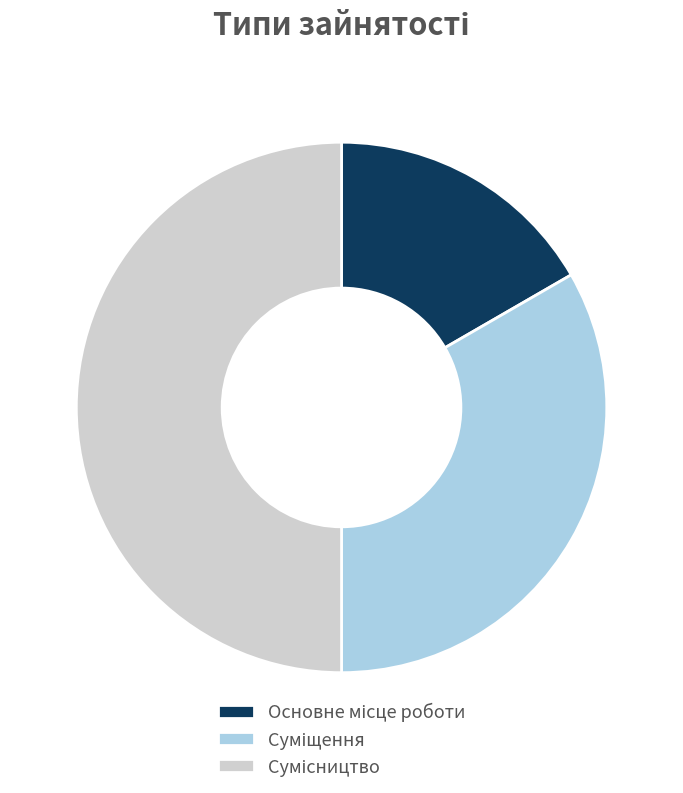

Approximately how many times larger is the value at Суміщення compared to Основне місце роботи?

2.0